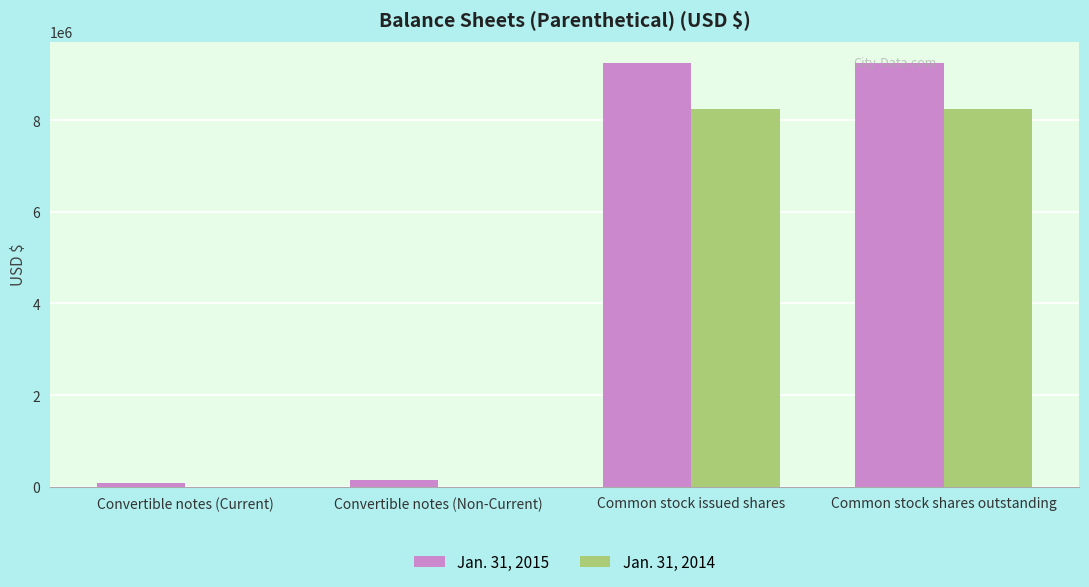

Reading left to right, list all the values displayed in this chart.

Jan. 31, 2015: Convertible notes (Current)=73437	Convertible notes (Non-Current)=142322	Common stock issued shares=9250255	Common stock shares outstanding=9250255
Jan. 31, 2014: Convertible notes (Current)=0	Convertible notes (Non-Current)=0	Common stock issued shares=8245000	Common stock shares outstanding=8245000